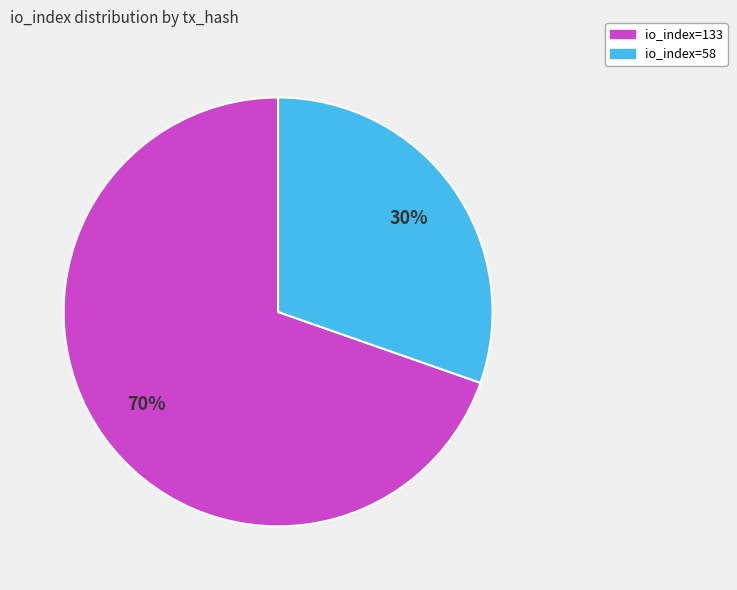

Which slice is the smallest?

io_index=58